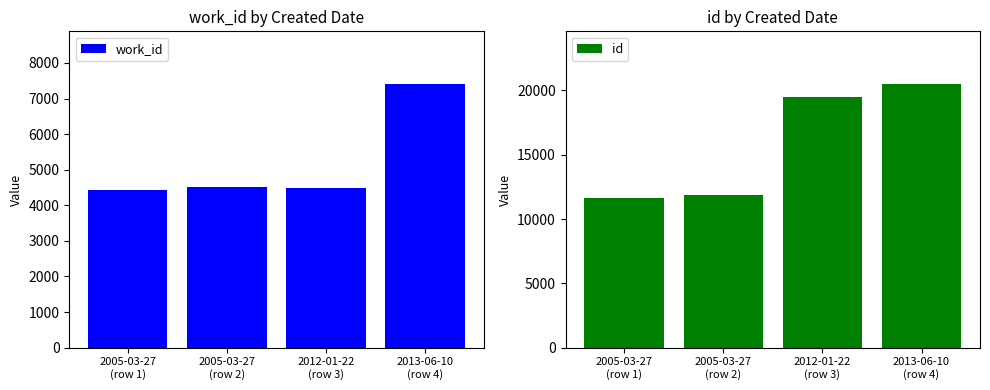

What is the label of the 3rd bar from the left?

2012-01-22
(row 3)